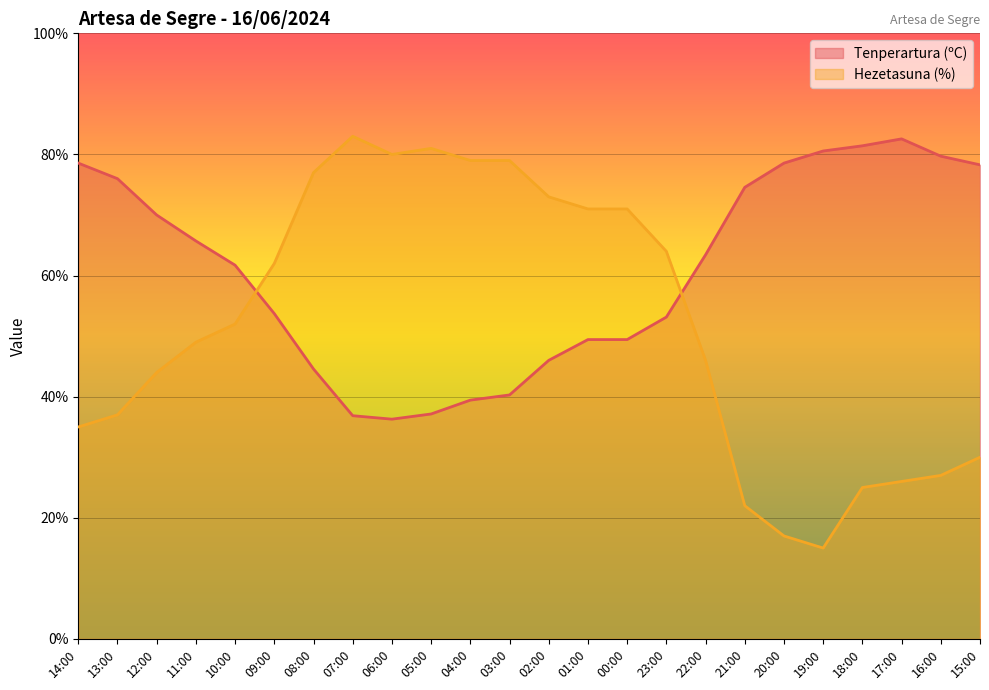

List the labels in order of Hezetasuna (%) value, smallest first.

19:00, 20:00, 21:00, 18:00, 17:00, 16:00, 15:00, 14:00, 13:00, 12:00, 22:00, 11:00, 10:00, 09:00, 23:00, 01:00, 00:00, 02:00, 08:00, 04:00, 03:00, 06:00, 05:00, 07:00